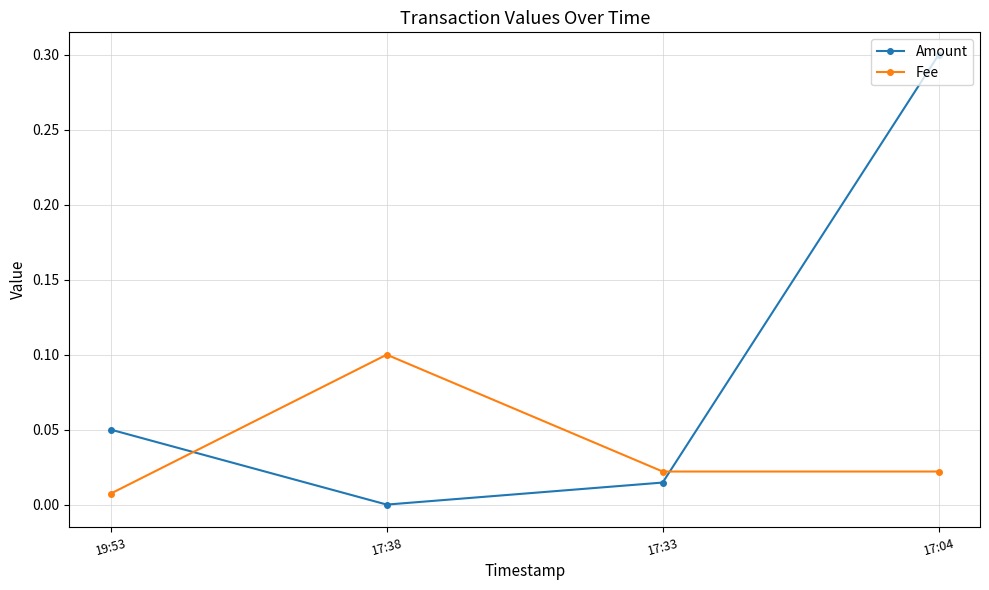

What is the sum of all Amount values?

0.4